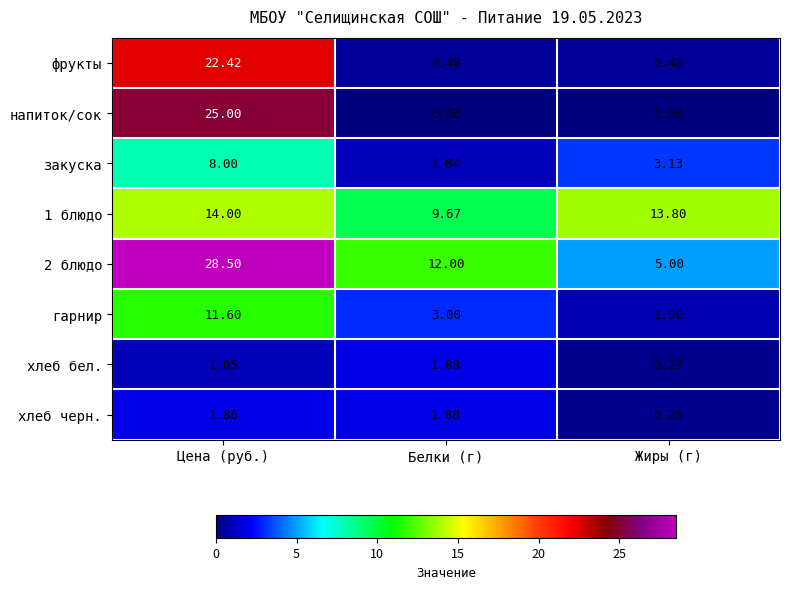

How many data points in закуска are less than 3?

1